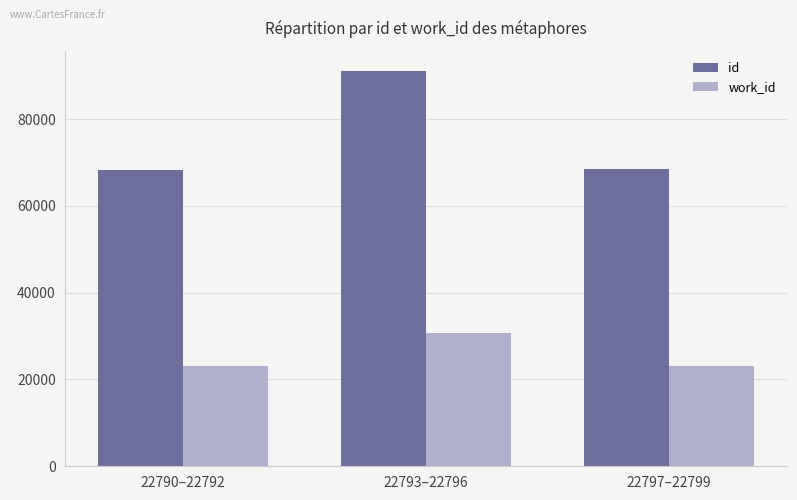

What is the value of the work_id bar at the 2nd from the left?

30728